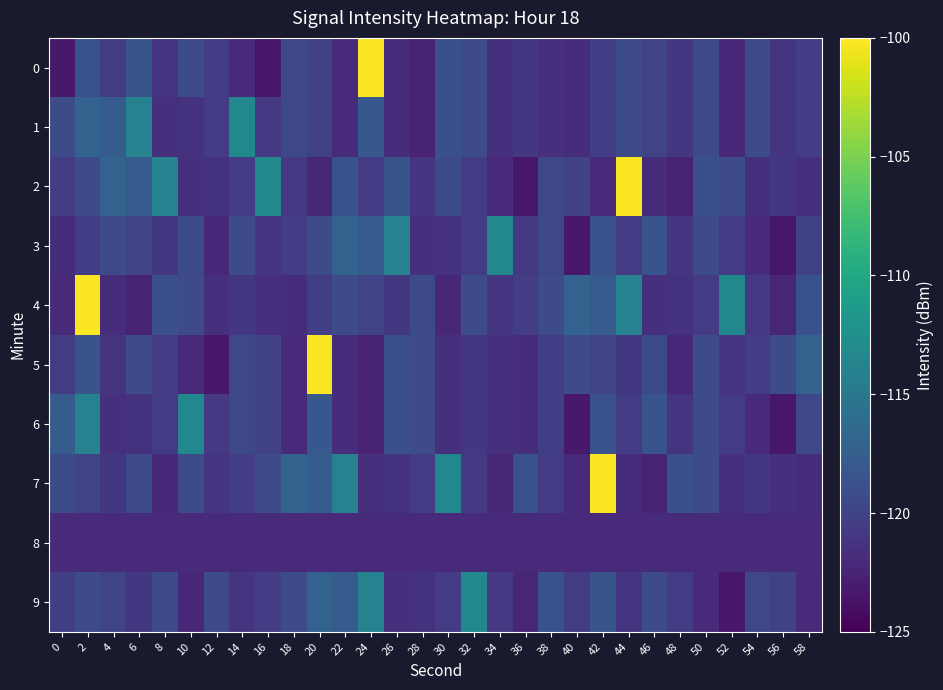

Between 22 and 54, which series saw the biggest shift?

7